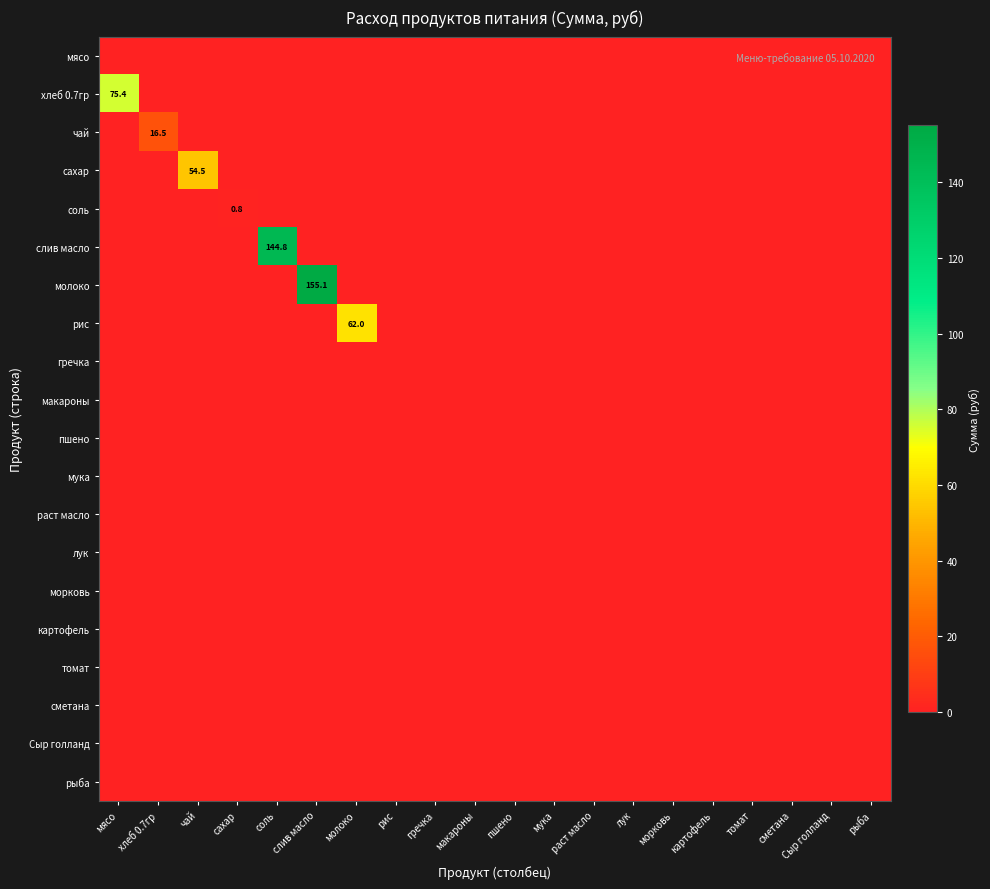

At which category does the chart reach its peak across all series?

слив масло